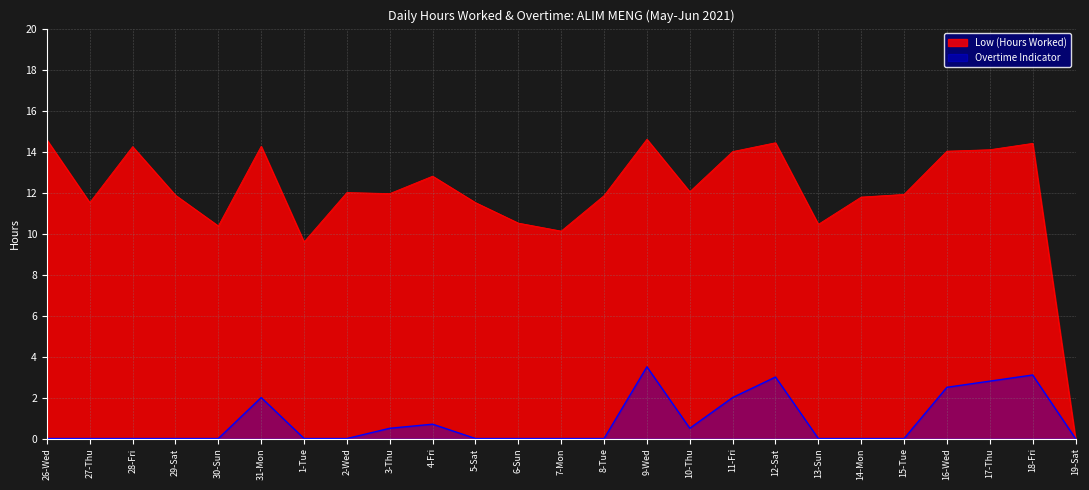

What is the sum of the Overtime Indicator values at 14-Mon and 18-Fri?

3.1